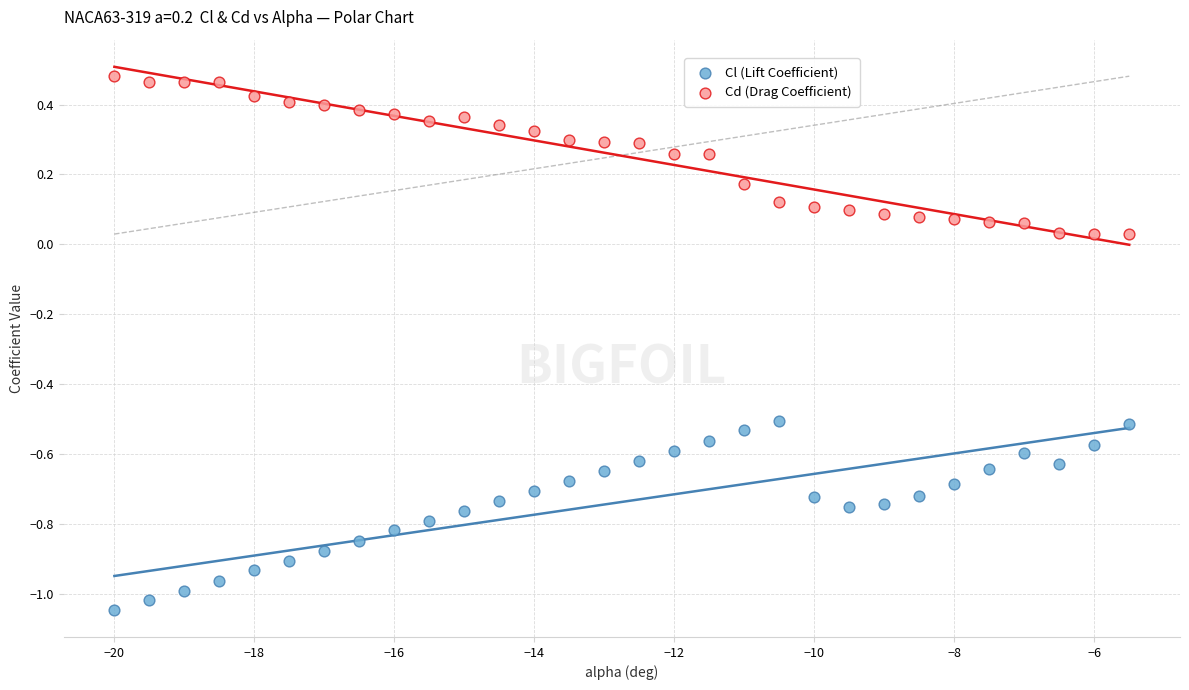

Which series contains the highest Y value?

Cd (Drag Coefficient)